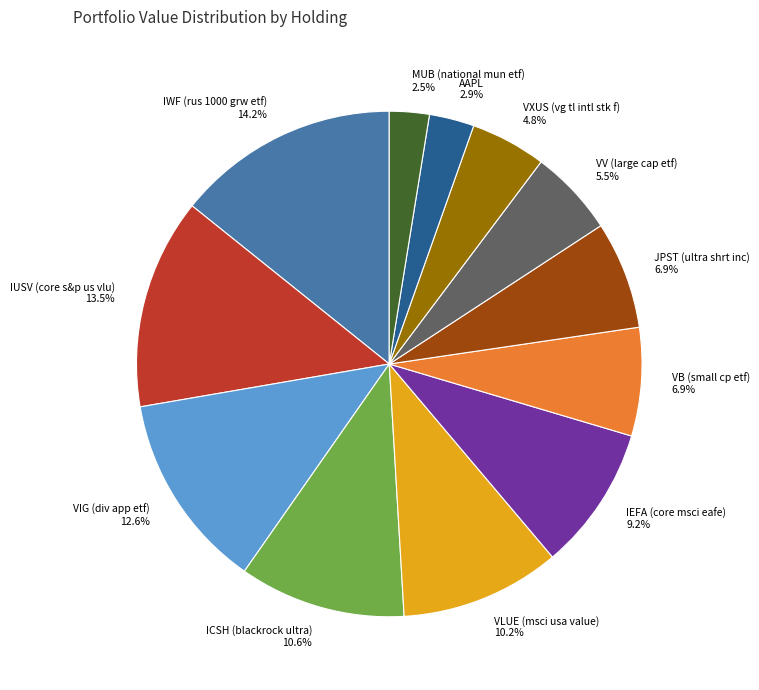

What percentage is NOT represented by VLUE (msci usa value)?

89.8%